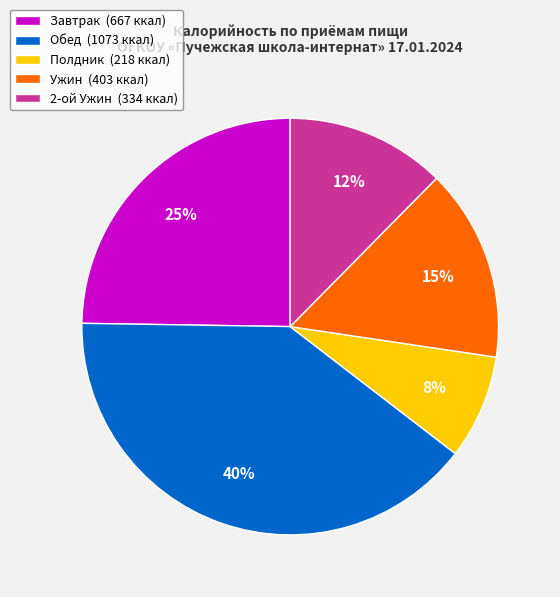

Is it true that Обед (1073 ккал) is 53% of the pie?

False